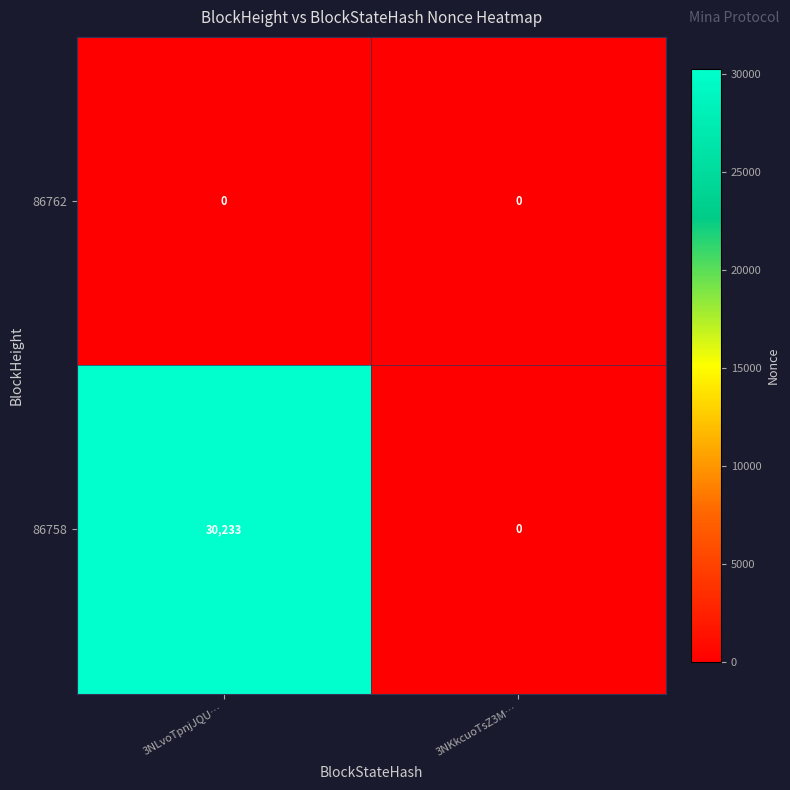

Count the number of categories in the chart.

2